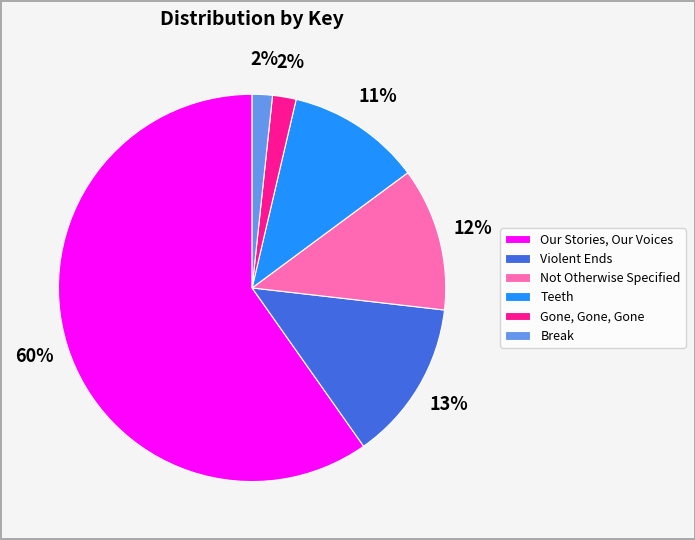

To the nearest percent, what portion does Not Otherwise Specified represent?

12%